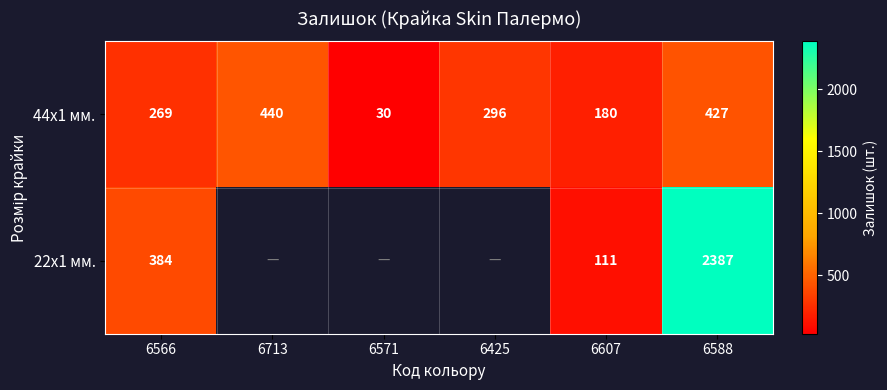

The value of 44x1 мм. at 6571 is 11. True or false?

False